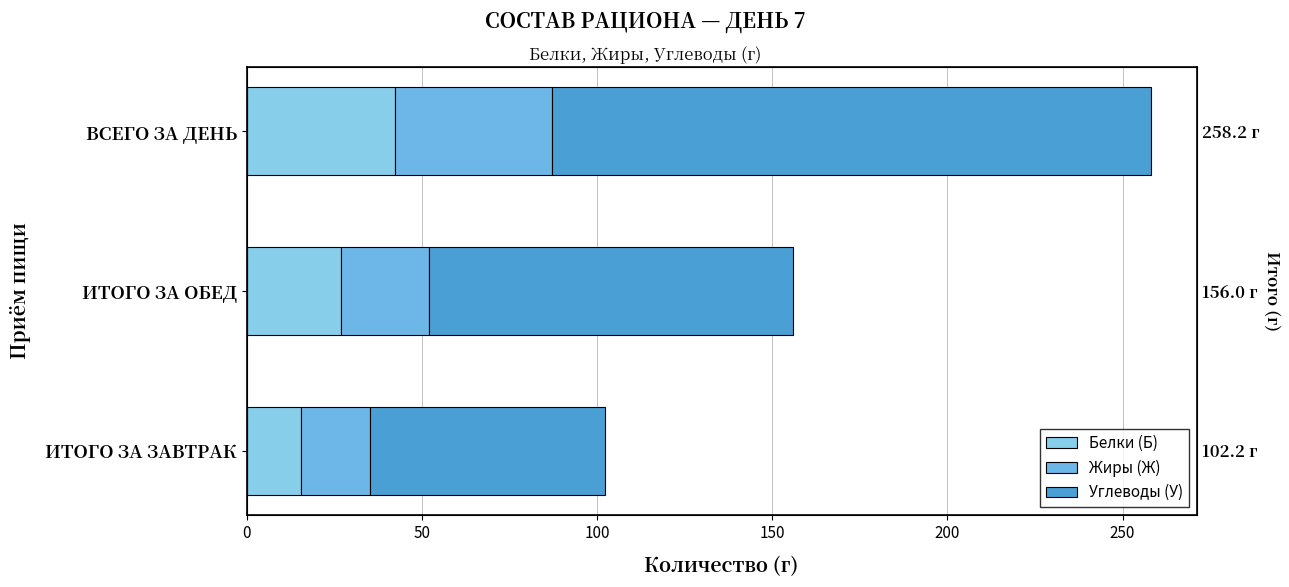

What is the value of the Белки (Б) bar at the 1st from the left?

15.4